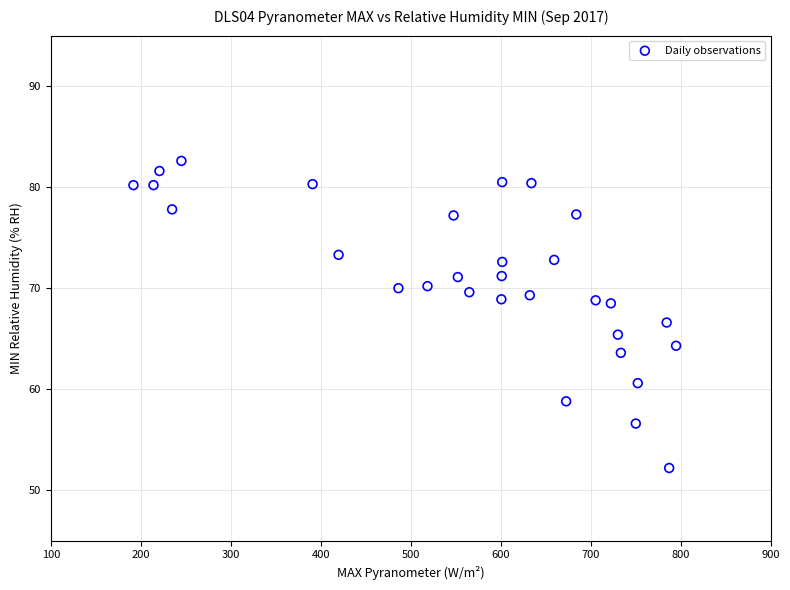

What is the range of X values (max minus min)?

603.1